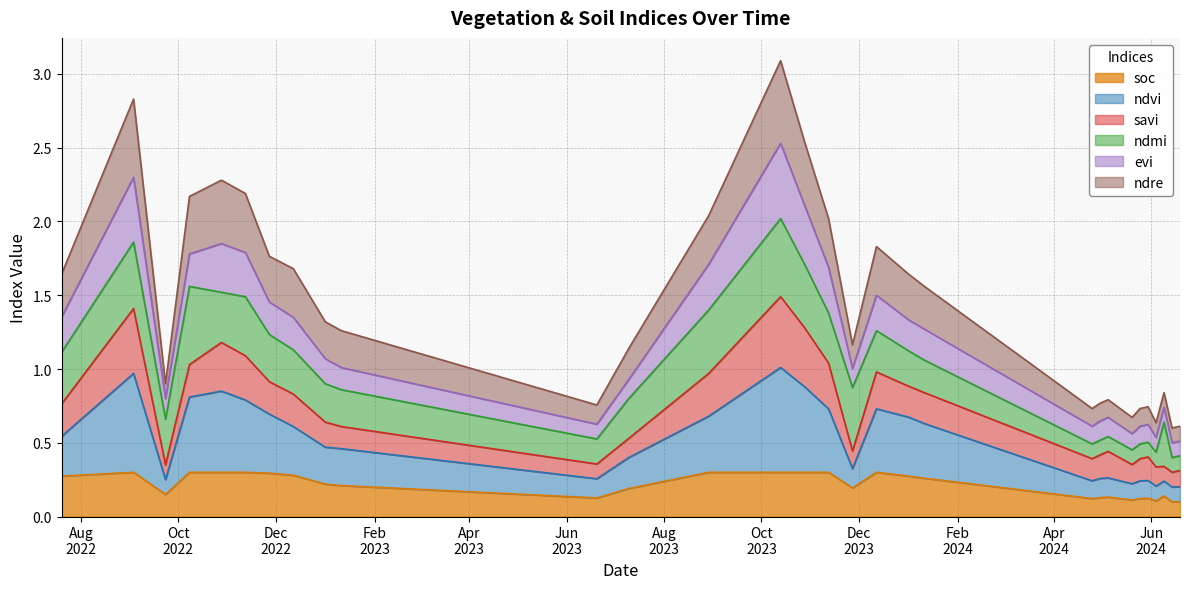

At how many categories does at least one series exceed 0?

30